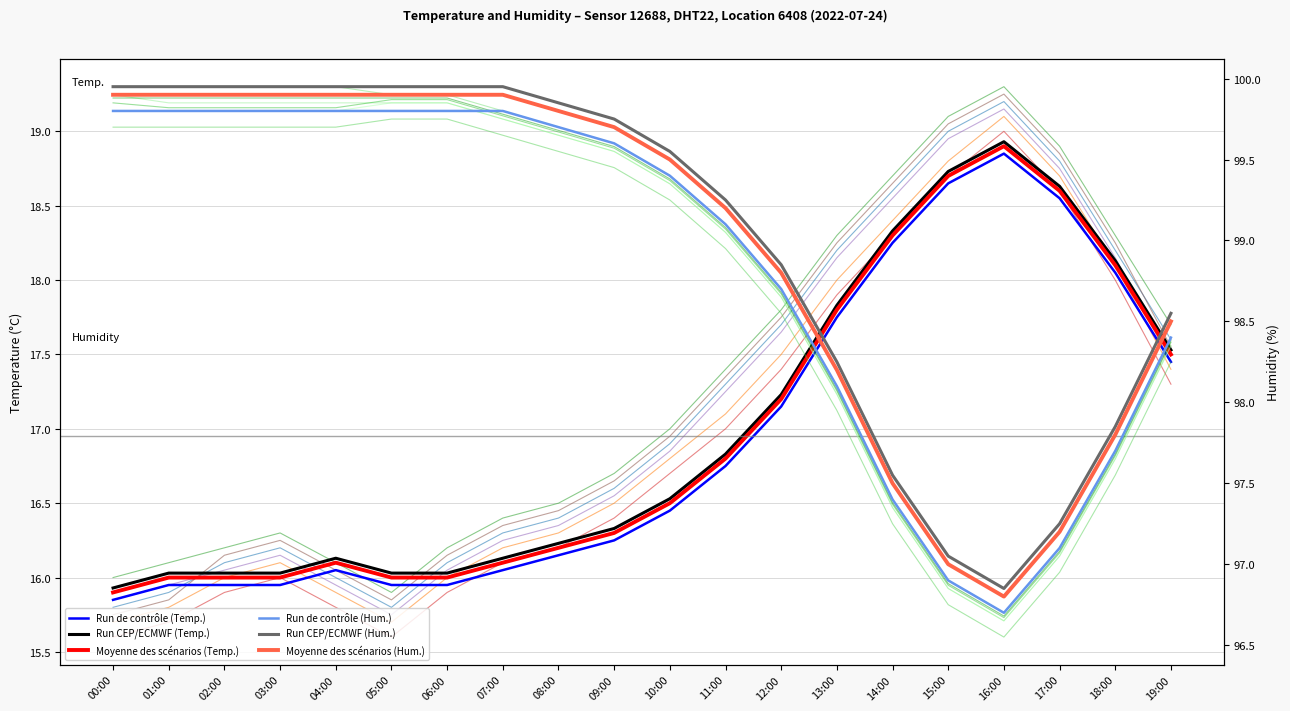

At which label does Run CEP/ECMWF (Hum.) reach its minimum?

16:00